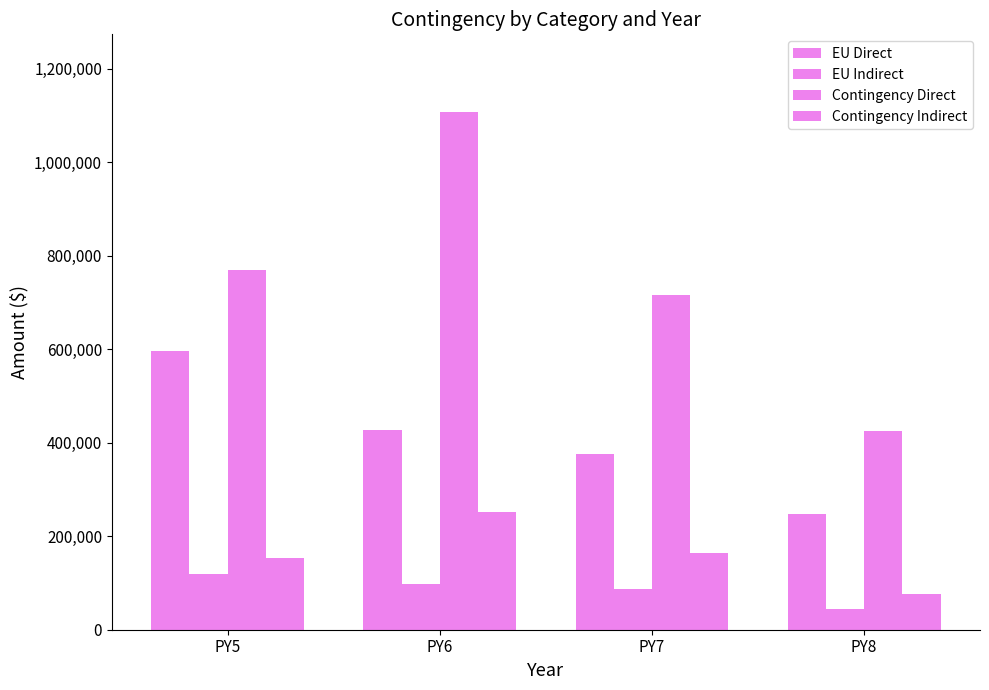

How many bars are there in total?

16